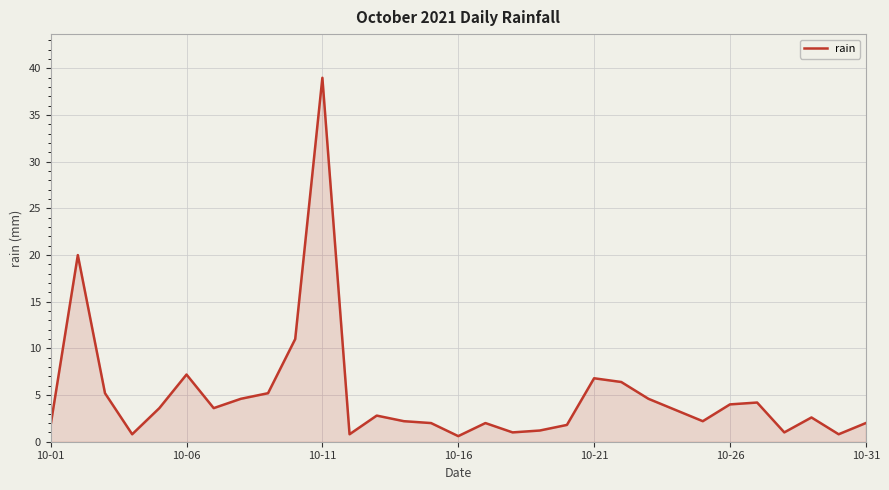

What is the greatest value displayed?

39.0